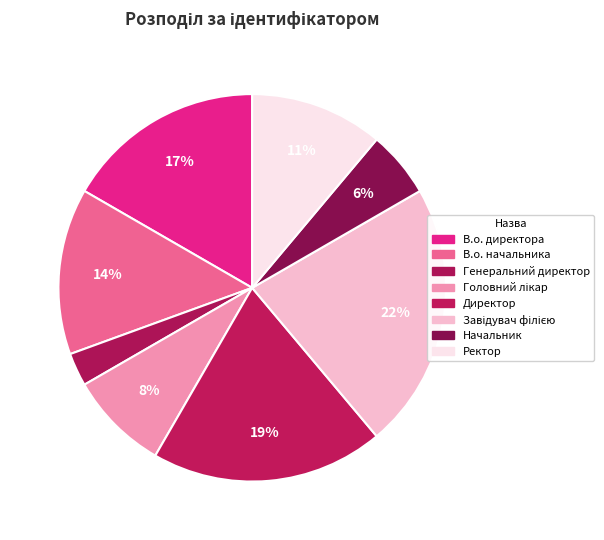

Rank the categories by value from highest to lowest.

Завідувач філією, Директор, В.о. директора, В.о. начальника, Ректор, Головний лікар, Начальник, Генеральний директор